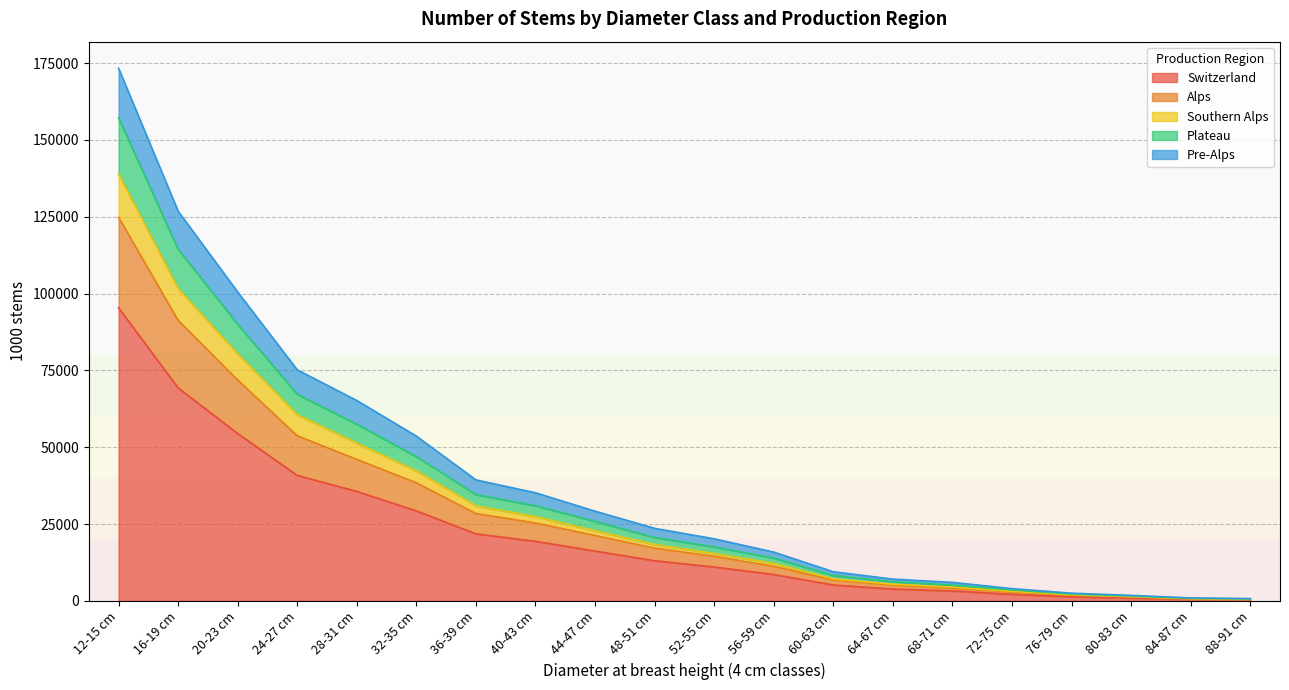

Is the value of Plateau at 52-55 cm greater than the value of Southern Alps at 32-35 cm?

No